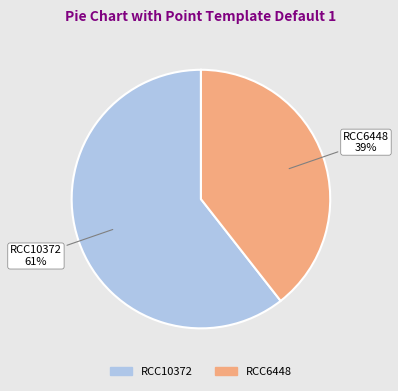

Is there any slice that represents more than half of the pie?

Yes